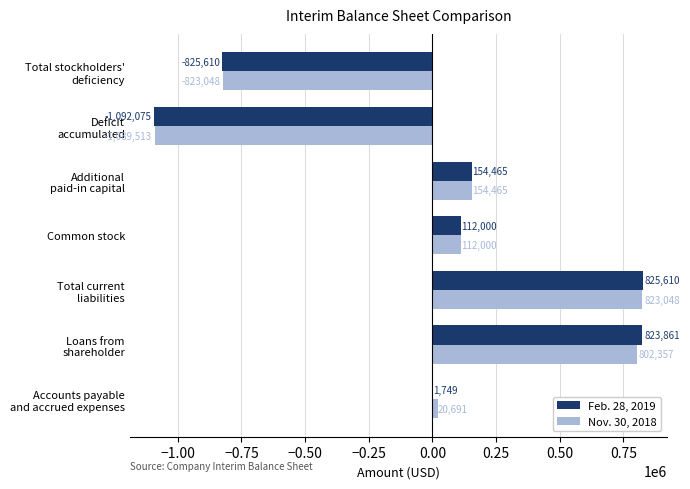

The value of Nov. 30, 2018 at Common stock is 112000. True or false?

True